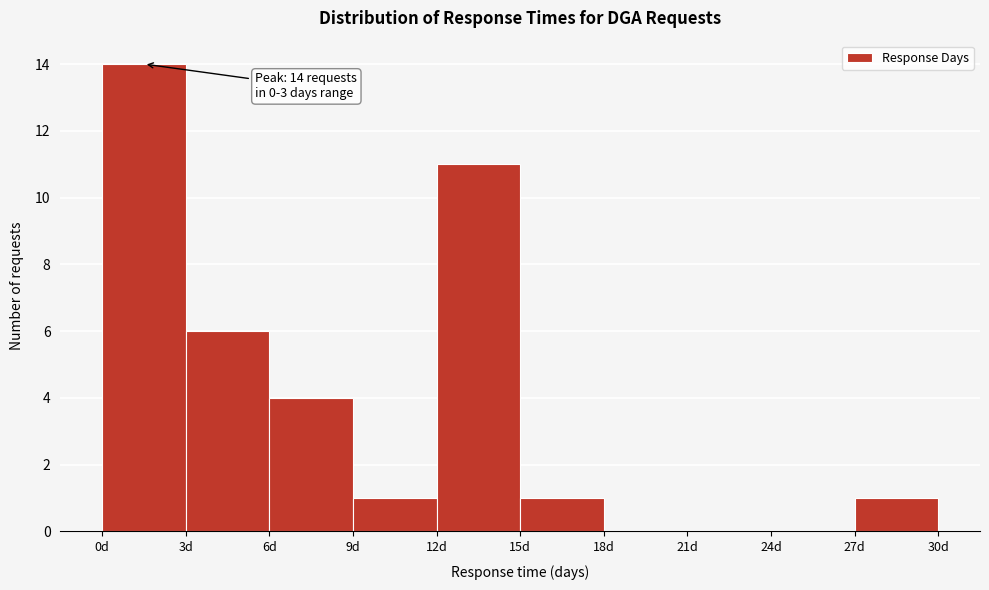

Over which range of the x-axis is the bar tallest?

0 to 3